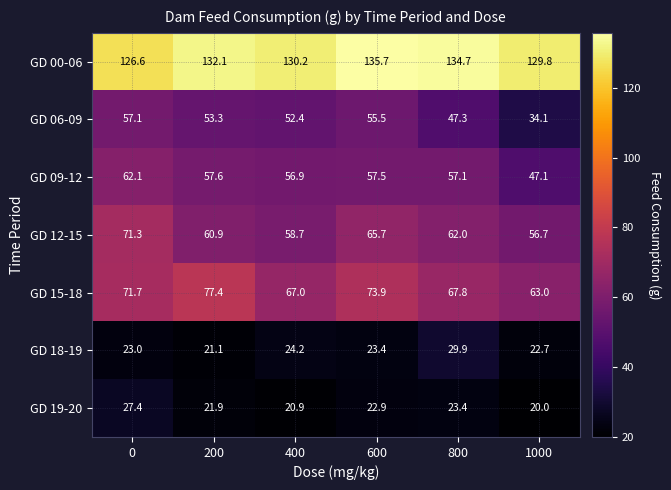

Which series has the largest total across all categories?

GD 00-06